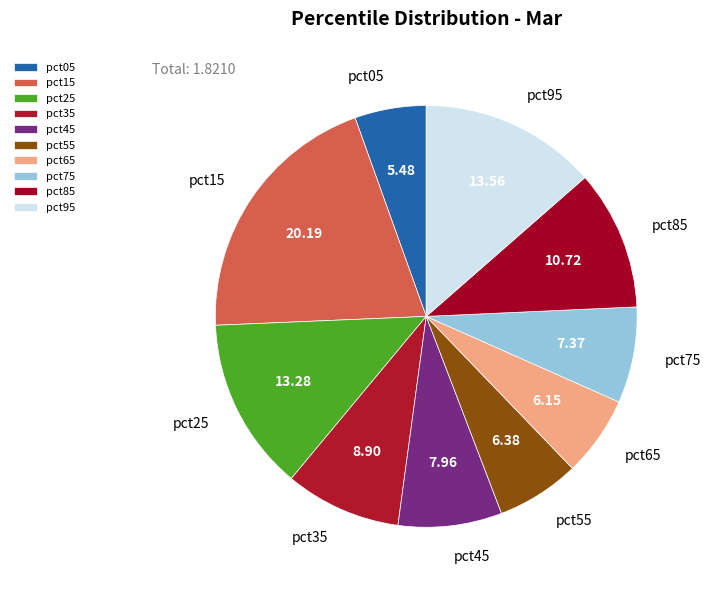

Is there a majority slice in this chart?

No